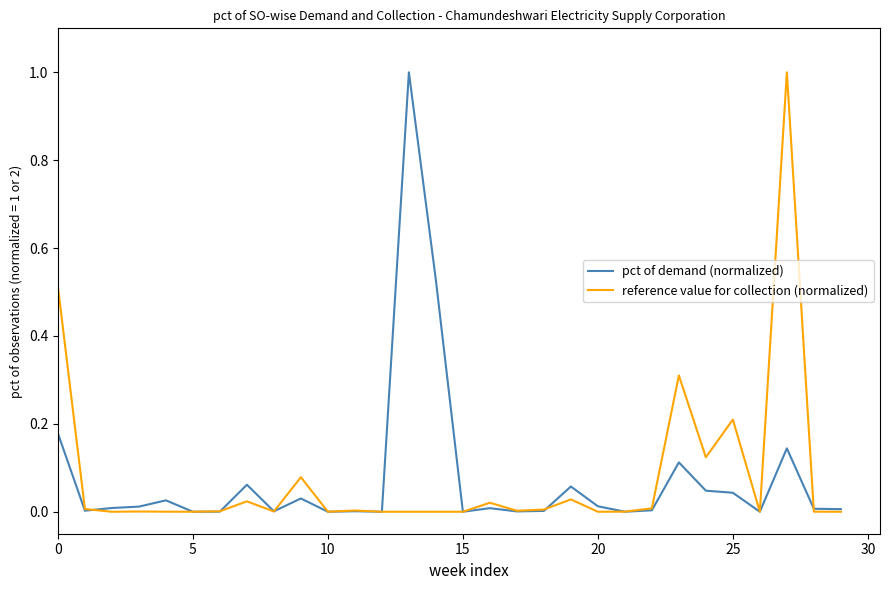

What is the maximum value shown in the chart?

1.0